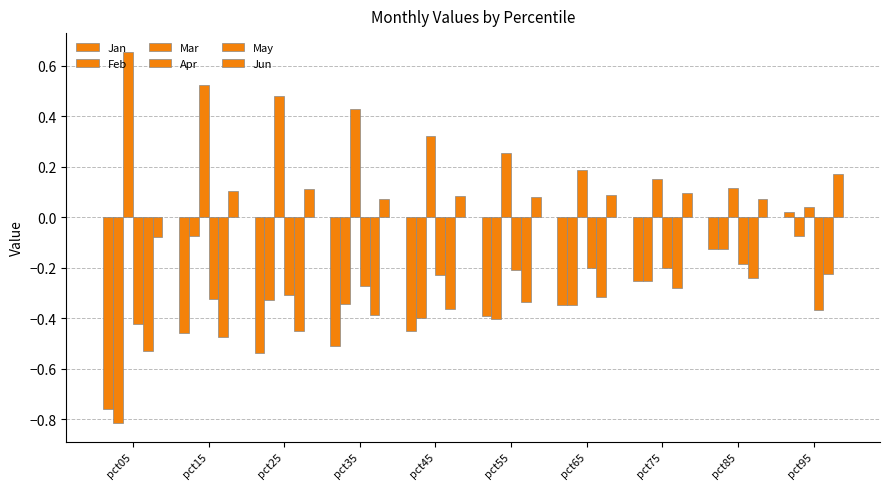

How many bars are there in total?

60